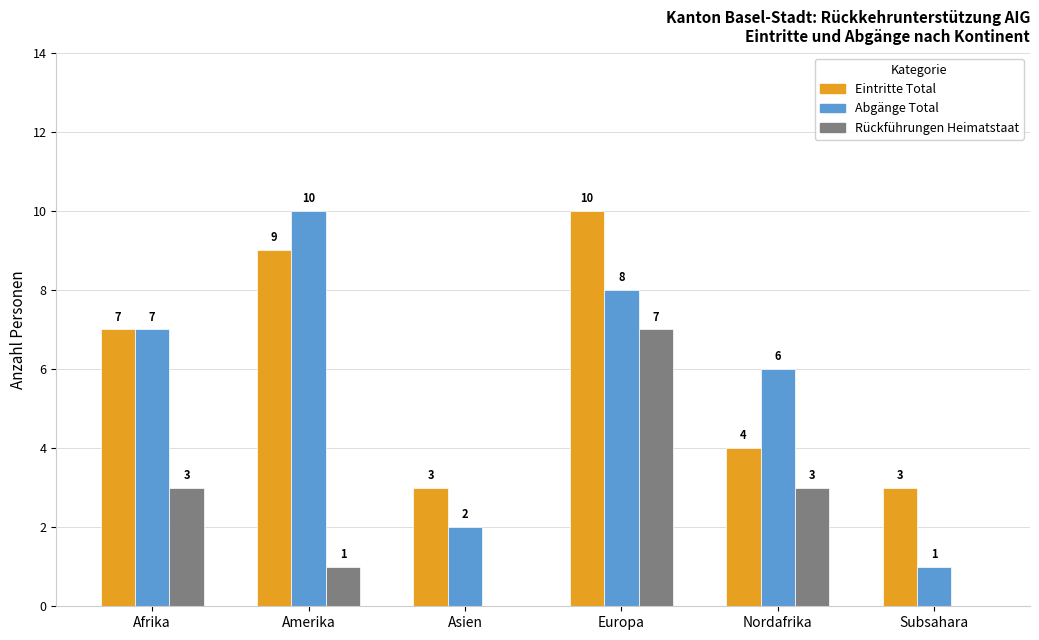

At which label is Abgänge Total closest to 5?

Nordafrika